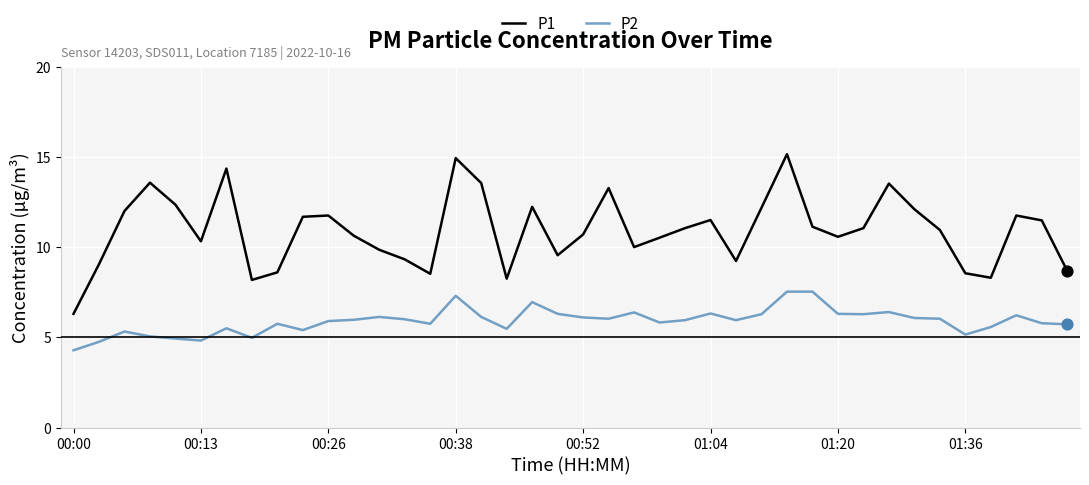

Which series has the largest total across all categories?

P1